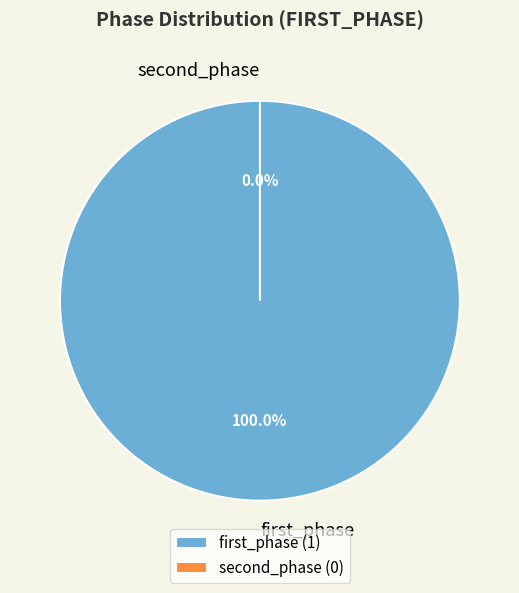

The first_phase slice represents 100% of the pie. True or false?

True